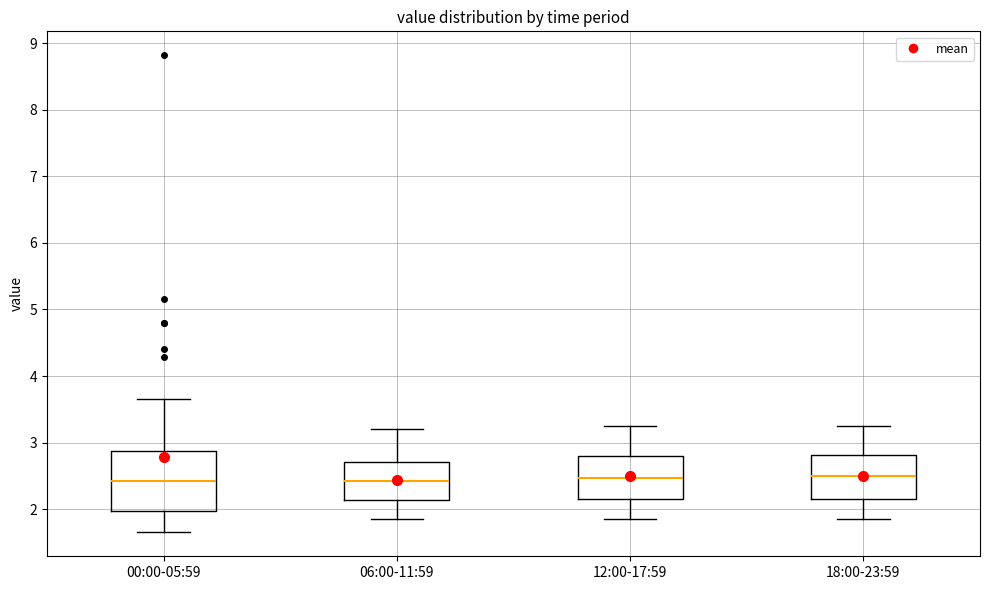

Reading left to right, transcribe this box plot: for each box, give where its median line is, the range the box spans, and where its two whiskers end, as read against the y-axis. The values are not printed on the chart, so give them approximately, as read against the axis.

00:00-05:59: median 2.4, box 2.0 to 2.9, whiskers 1.7 to 3.7
06:00-11:59: median 2.4, box 2.1 to 2.7, whiskers 1.9 to 3.2
12:00-17:59: median 2.5, box 2.2 to 2.8, whiskers 1.9 to 3.3
18:00-23:59: median 2.5, box 2.2 to 2.8, whiskers 1.9 to 3.3